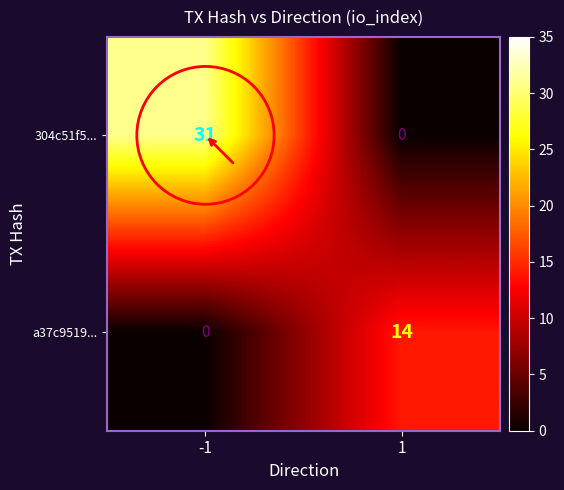

What is the total value across all series at 1?

14